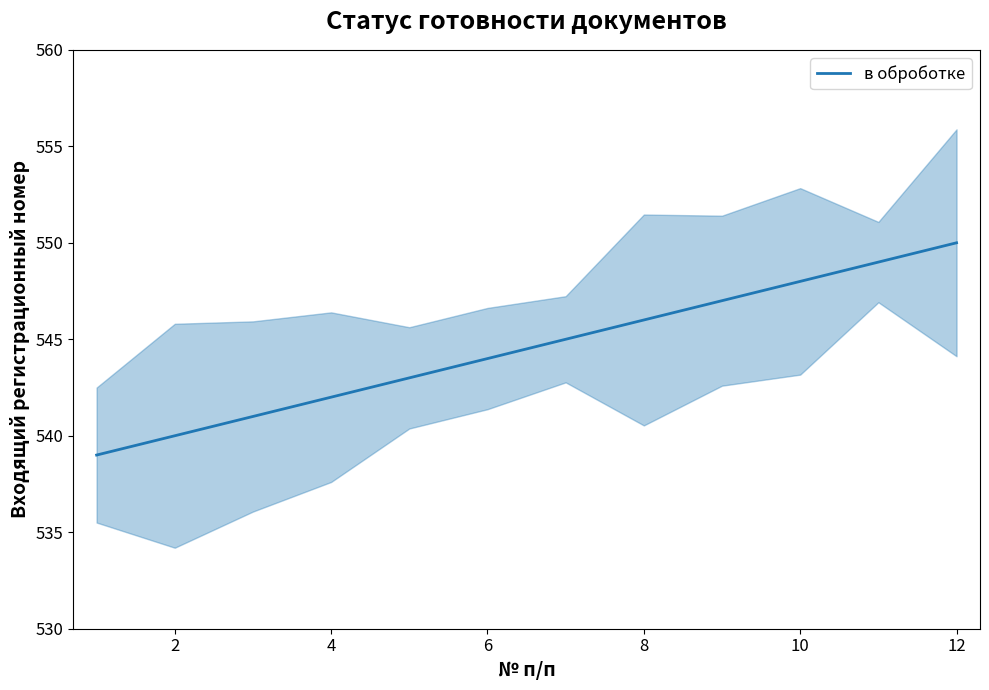

What is the minimum value shown in the chart?

539